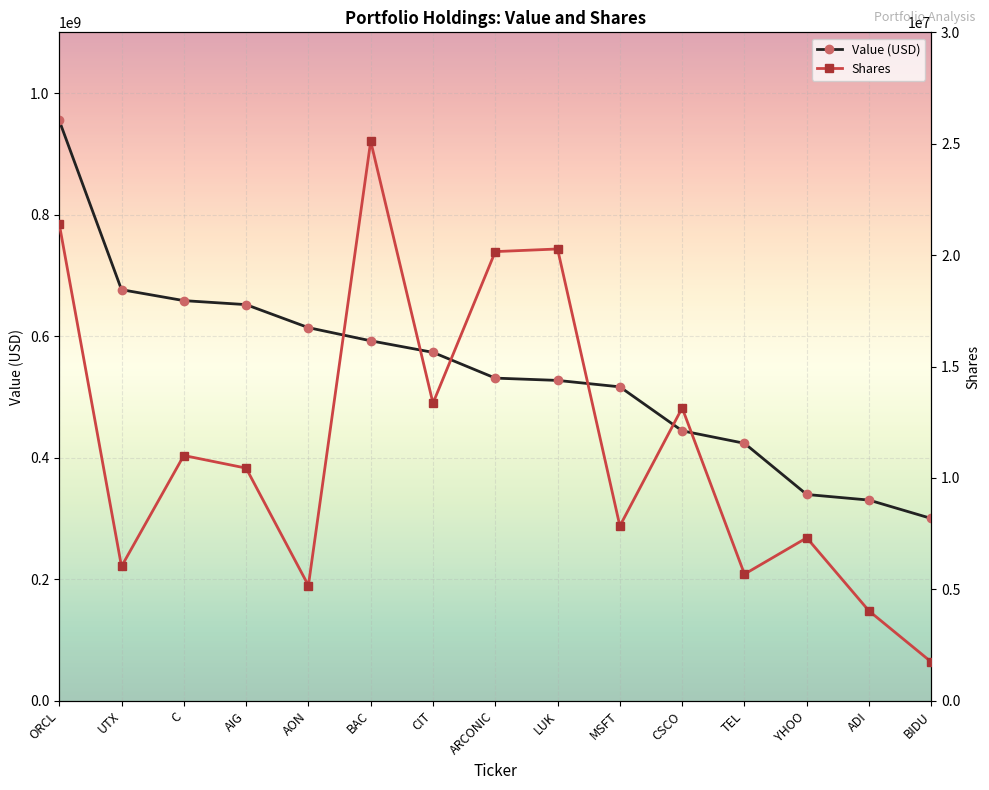

What position from the right is ARCONIC?

8